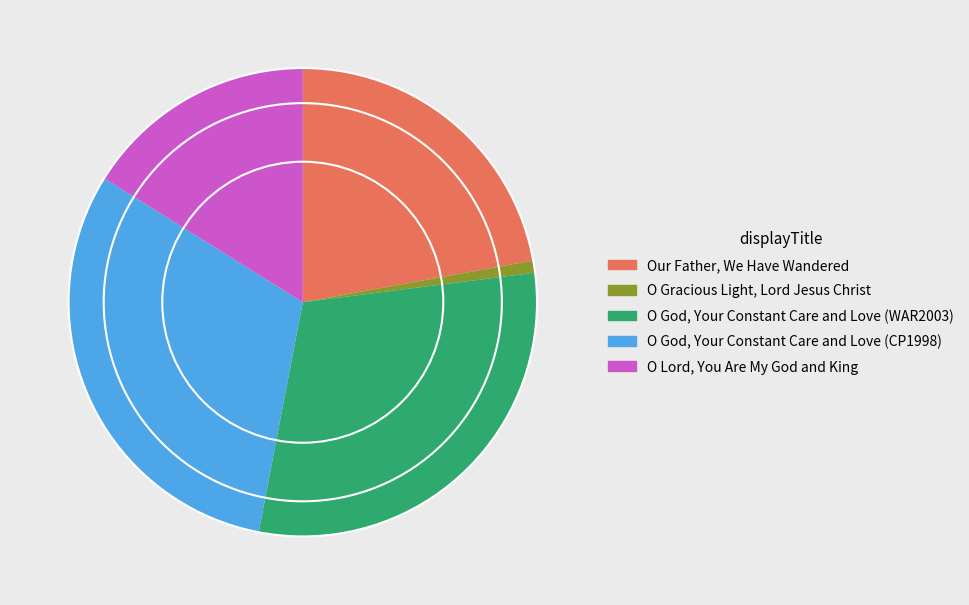

Rank the categories by value from highest to lowest.

O God, Your Constant Care and Love (CP1998), O God, Your Constant Care and Love (WAR2003), Our Father, We Have Wandered, O Lord, You Are My God and King, O Gracious Light, Lord Jesus Christ